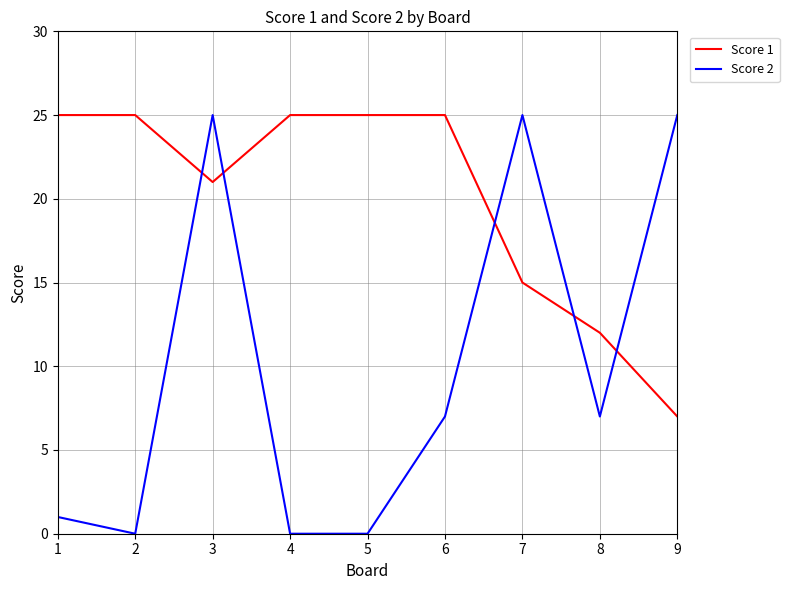

What is the difference between the Score 2 values at 8 and 9?

18